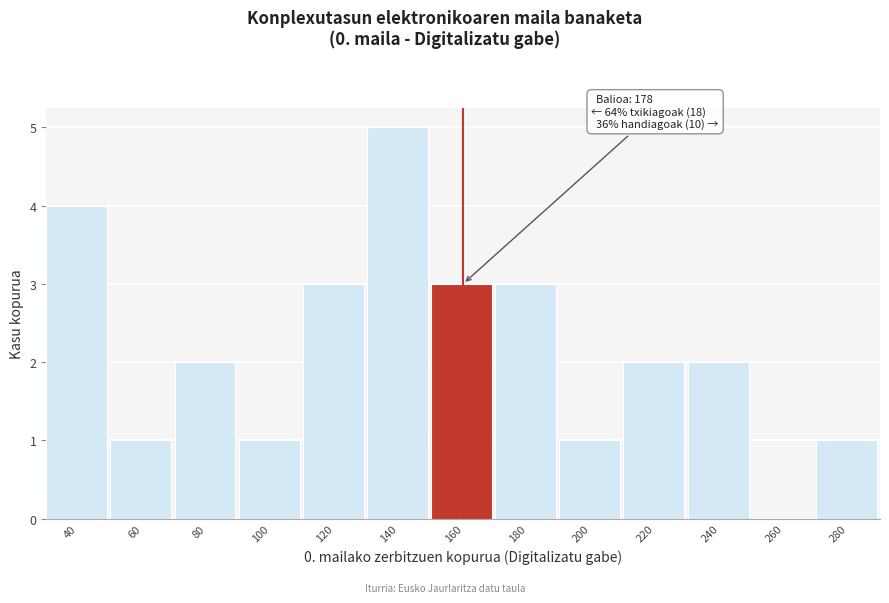

Reading left to right, list all the values displayed in this chart.

40=4	60=1	80=2	100=1	120=3	140=5	160=3	180=3	200=1	220=2	240=2	260=0	280=1